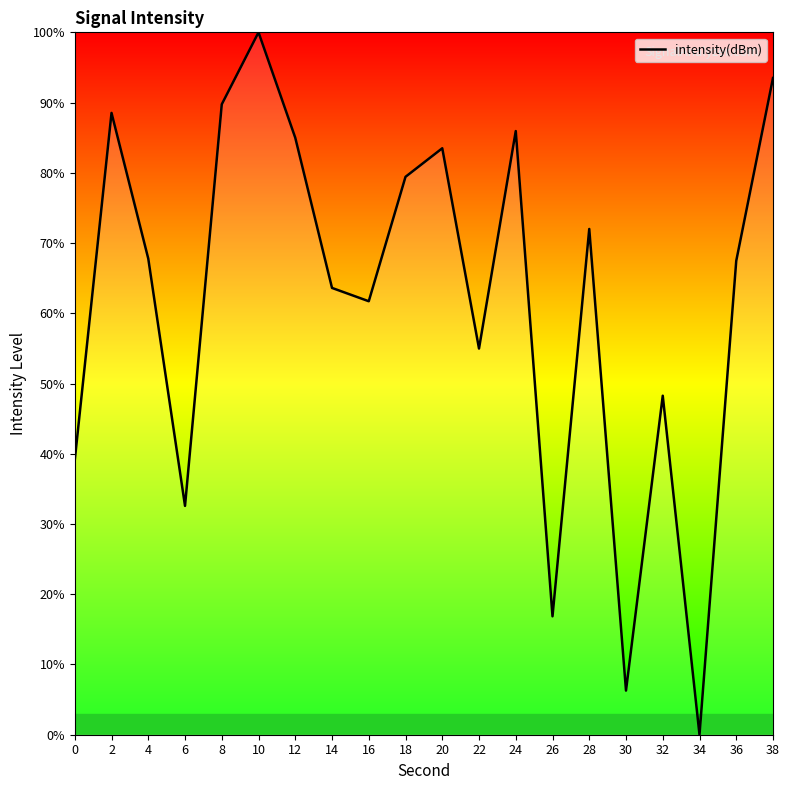

How many lines are shown in the chart?

1